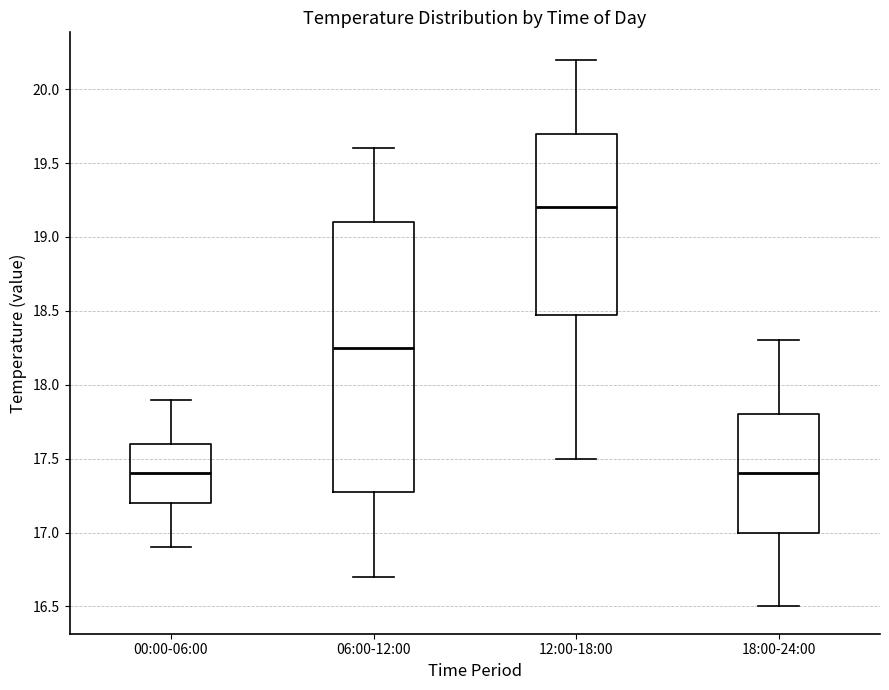

Where is the upper edge of the box for 12:00-18:00 on the y-axis? The values are not printed on the chart, so give them approximately, as read against the axis.

19.70